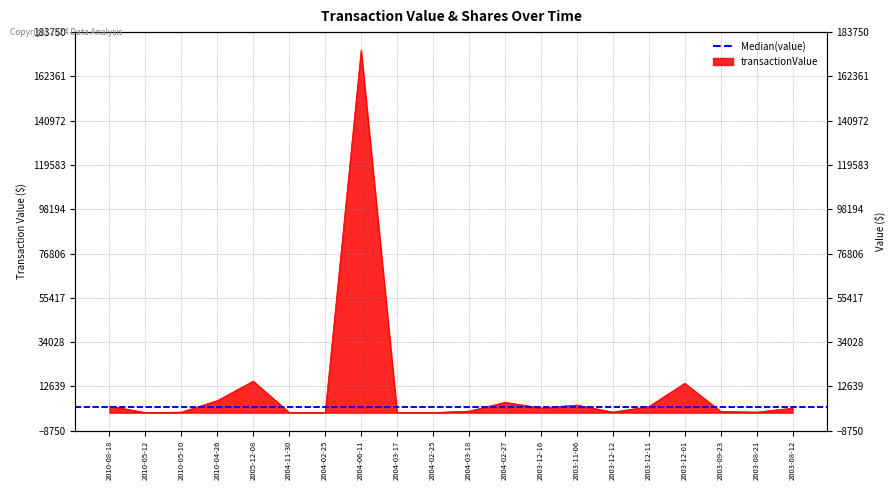

Which has a higher value, 2003-12-01 or 2003-12-16?

2003-12-01